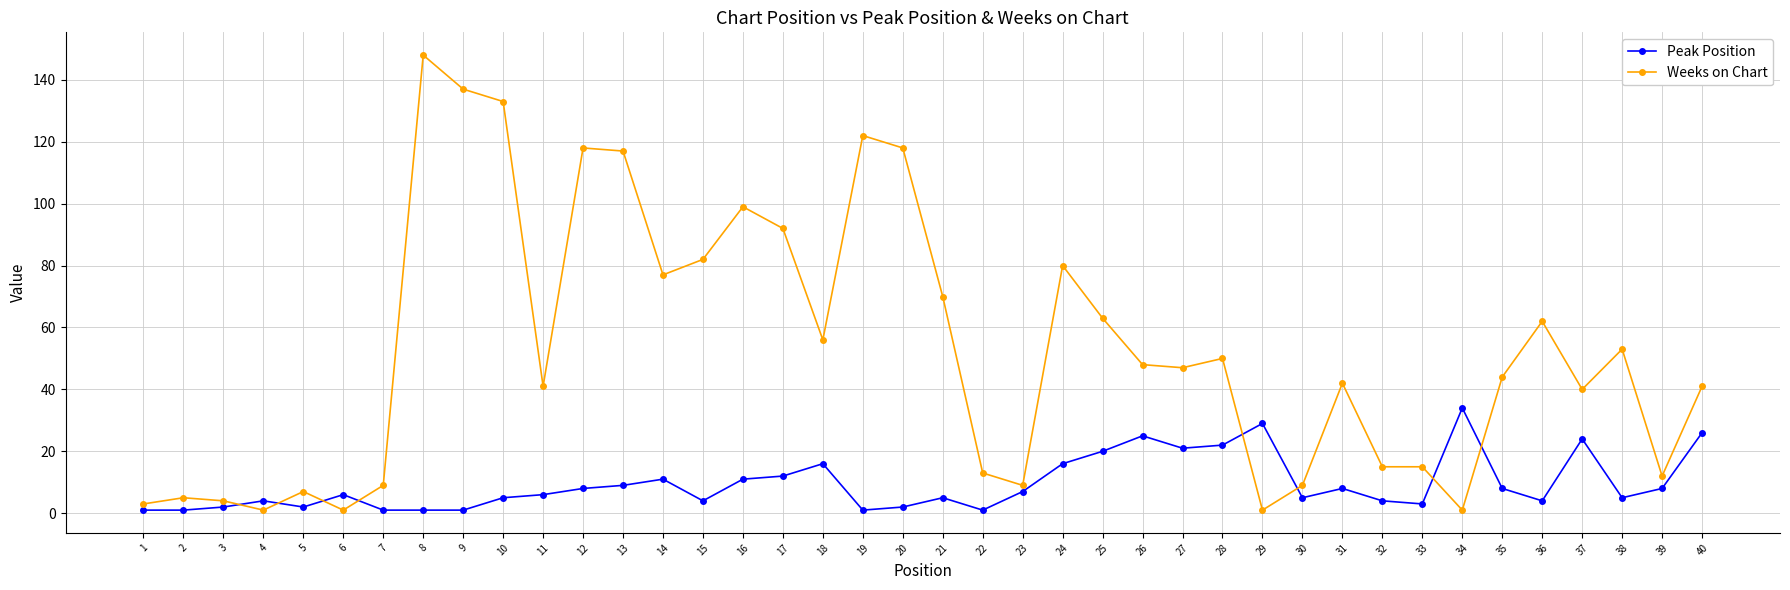

After their last crossing, which series has the higher values: Peak Position or Weeks on Chart?

Weeks on Chart